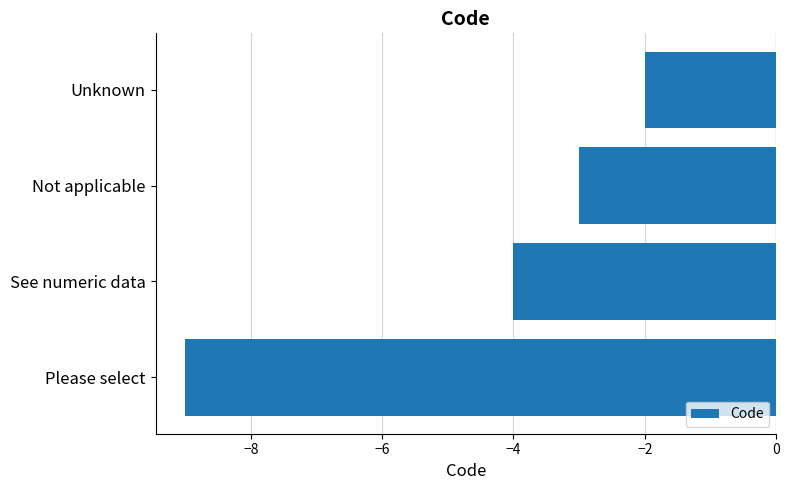

What is the approximate value at Not applicable?

-3